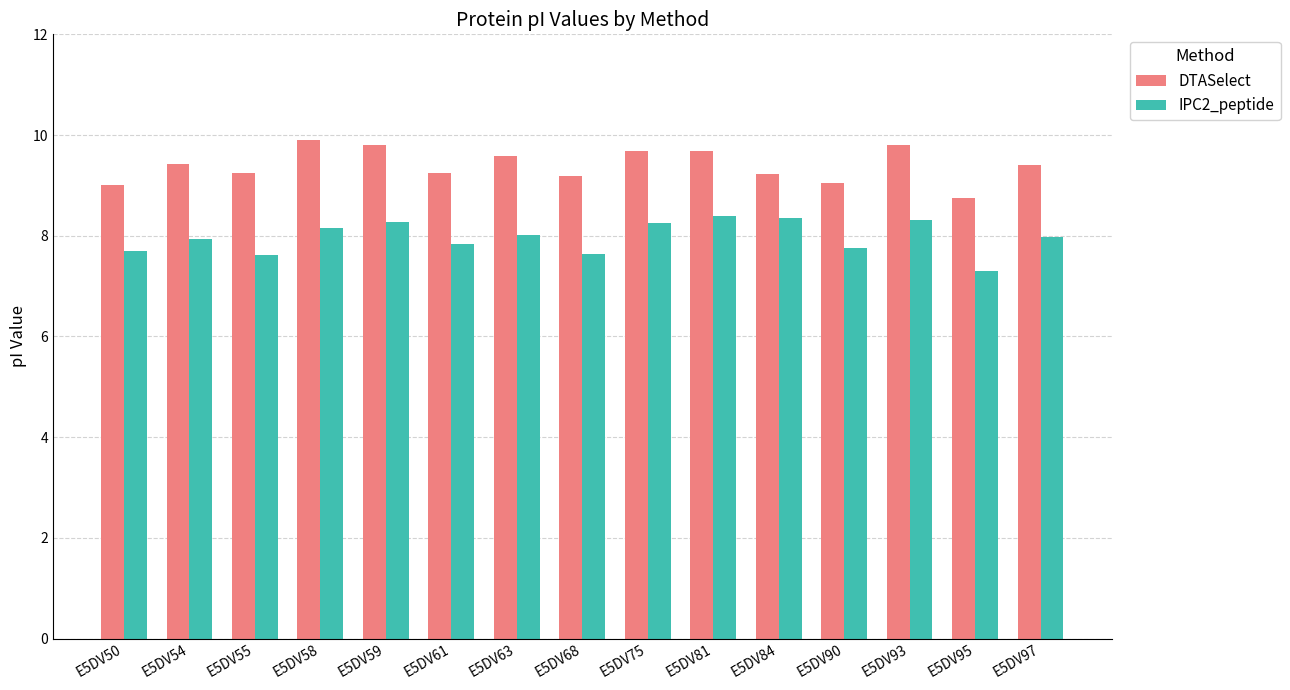

Rank the series by their average value, from lowest to highest.

IPC2_peptide, DTASelect